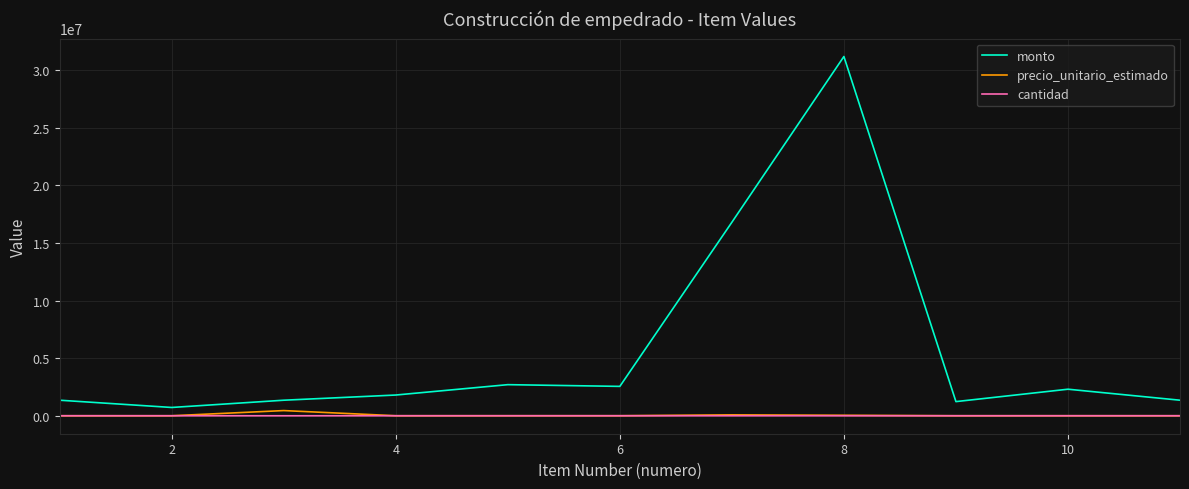

Which series has the widest spread of values?

monto